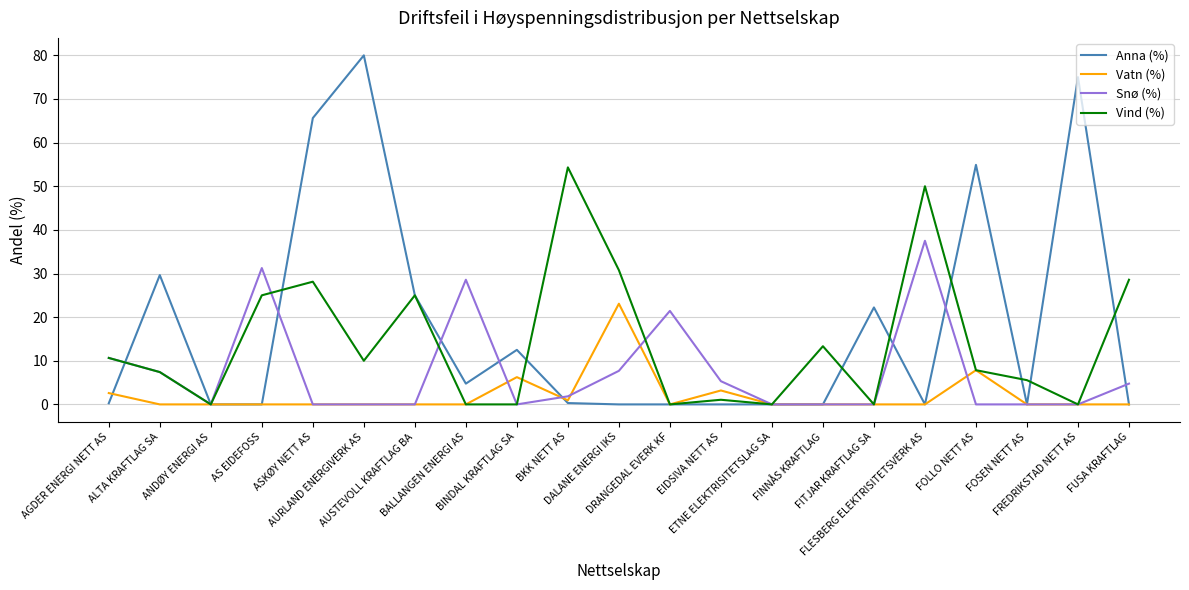

What is the spread (max minus min) of values at ALTA KRAFTLAG SA?

29.6